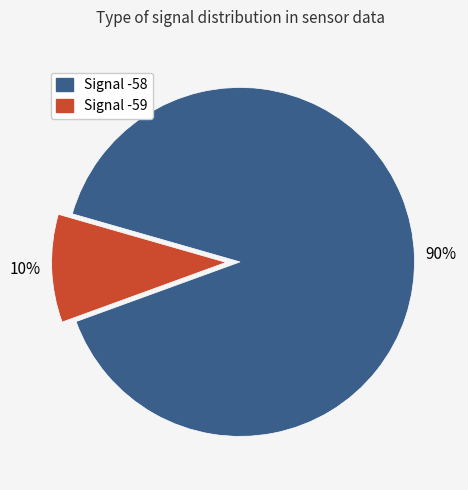

To the nearest percent, what is the average slice percentage?

50%